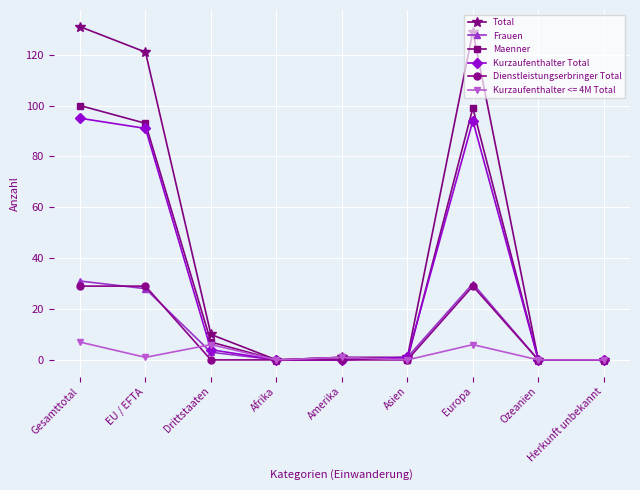

What is the maximum value for Dienstleistungserbringer Total?

29